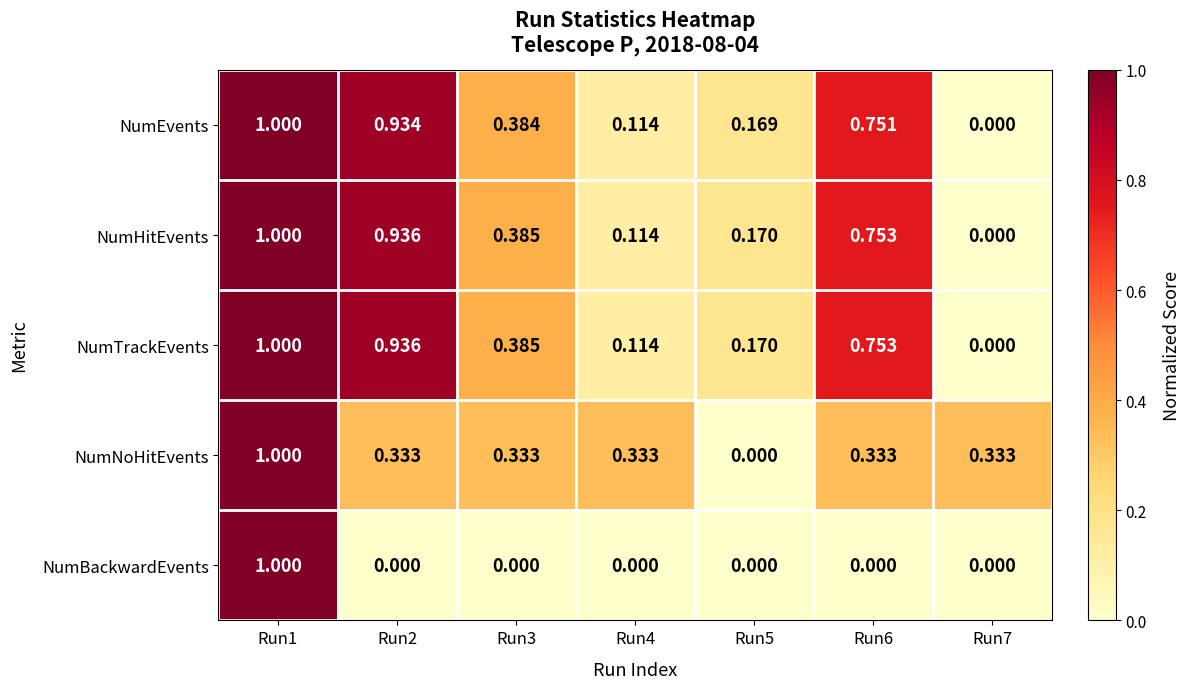

Is the value of NumHitEvents at Run5 greater than the value of NumBackwardEvents at Run6?

Yes